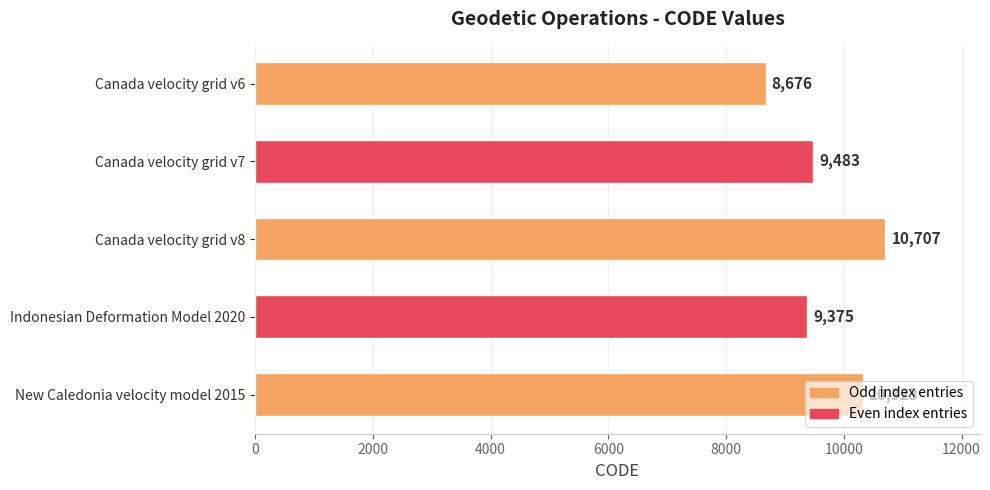

Is it true that the value at New Caledonia velocity model 2015 is 10323?

True